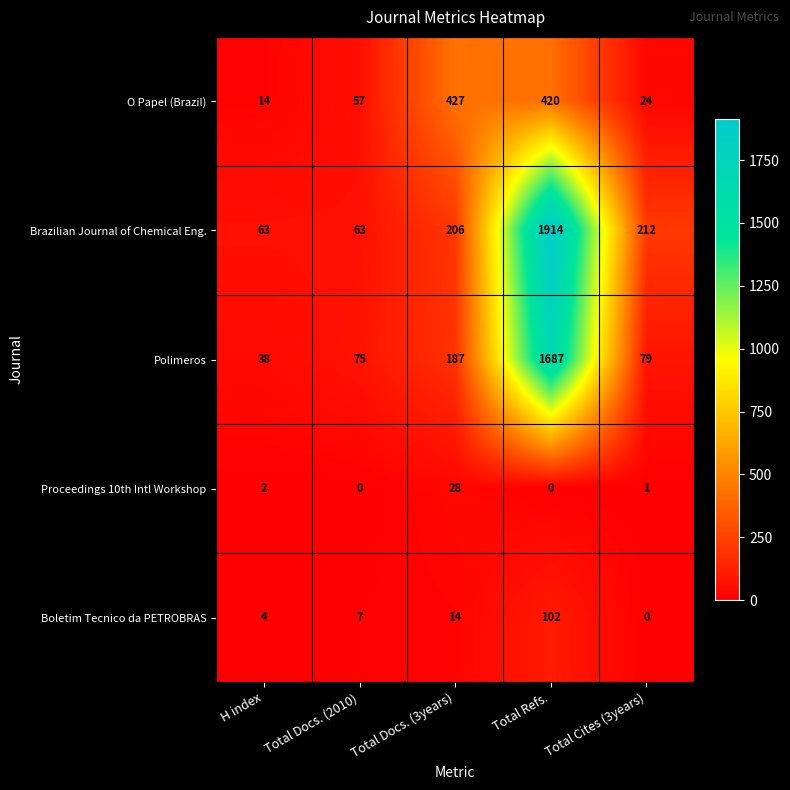

At which category does the chart reach its peak across all series?

Total Refs.